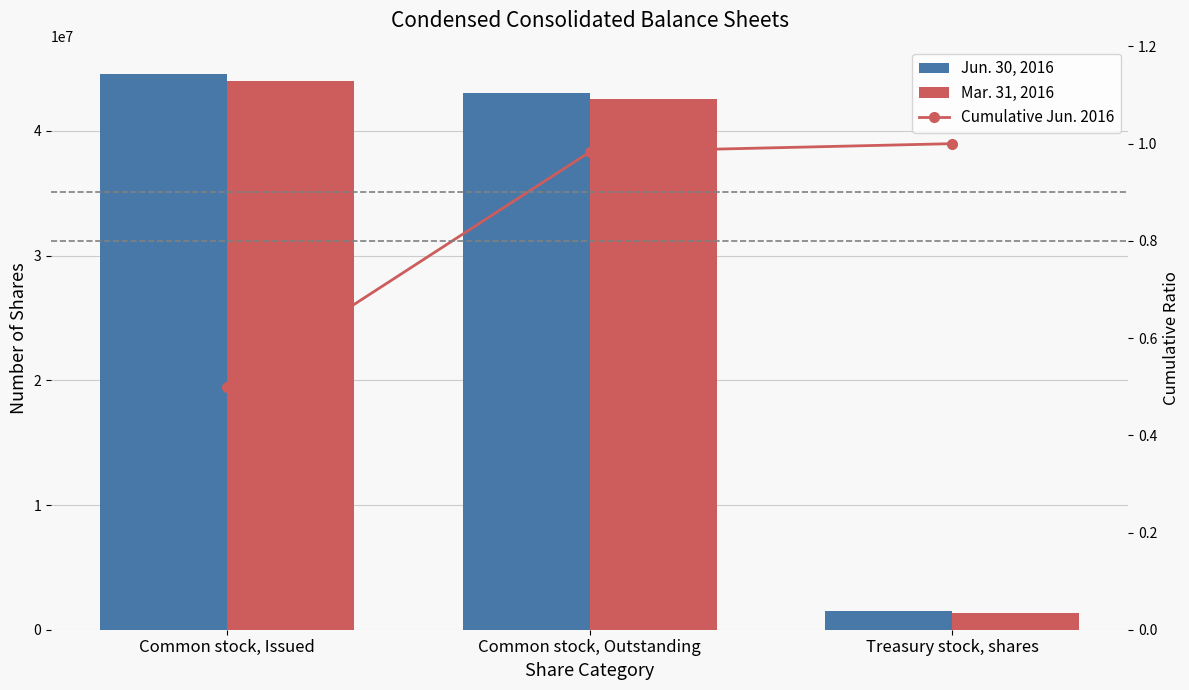

Reading left to right, list all the values displayed in this chart.

Jun. 30, 2016: Common stock, Issued=44543177.0	Common stock, Outstanding=43008100.0	Treasury stock, shares=1535077.0
Mar. 31, 2016: Common stock, Issued=43973119.0	Common stock, Outstanding=42596228.0	Treasury stock, shares=1376891.0
Cumulative Jun. 2016: Common stock, Issued=0.5	Common stock, Outstanding=1.0	Treasury stock, shares=1.0